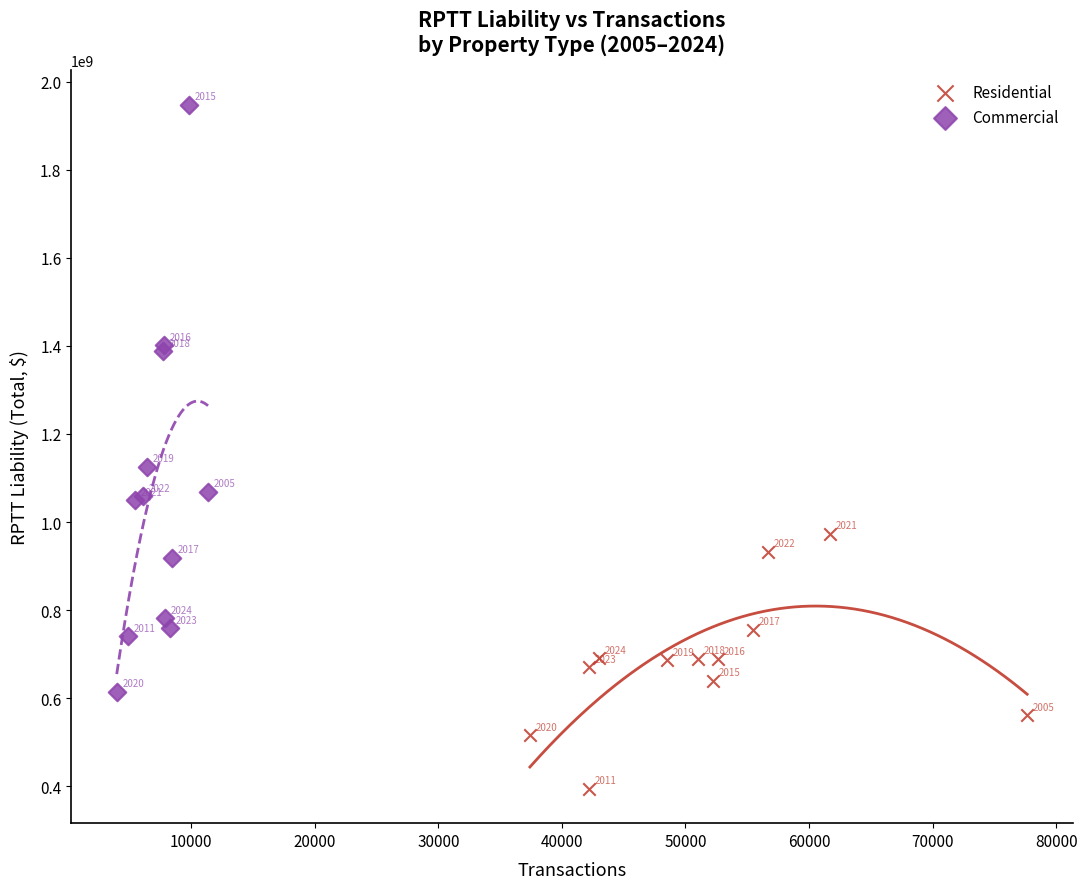

Which series reaches the maximum Y coordinate?

Commercial